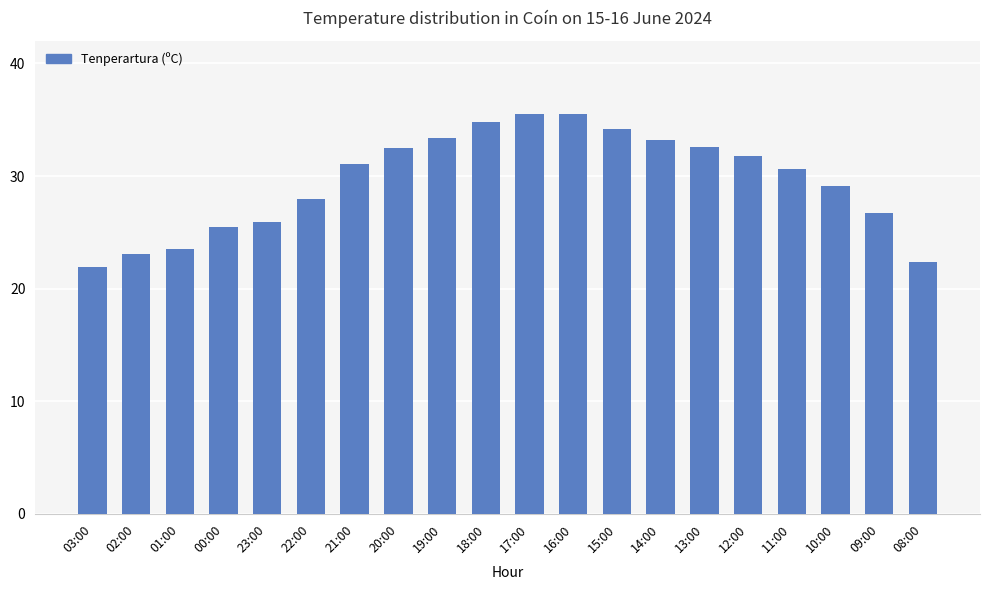

What position from the left is 12:00?

16